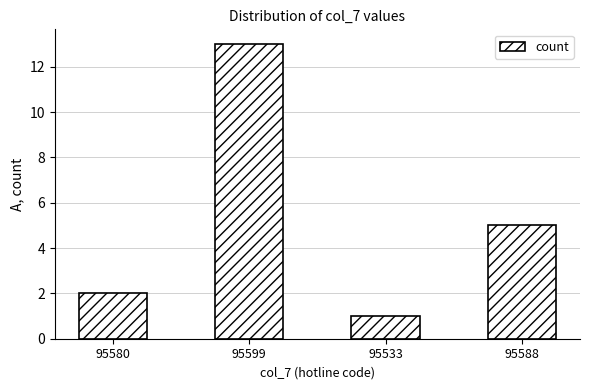

Reading left to right, list all the values displayed in this chart.

2	13	1	5